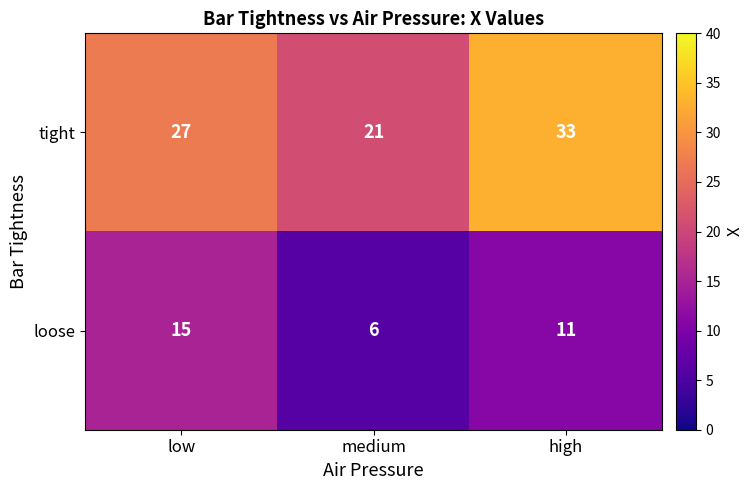

Rank the series by their average value, from lowest to highest.

loose, tight